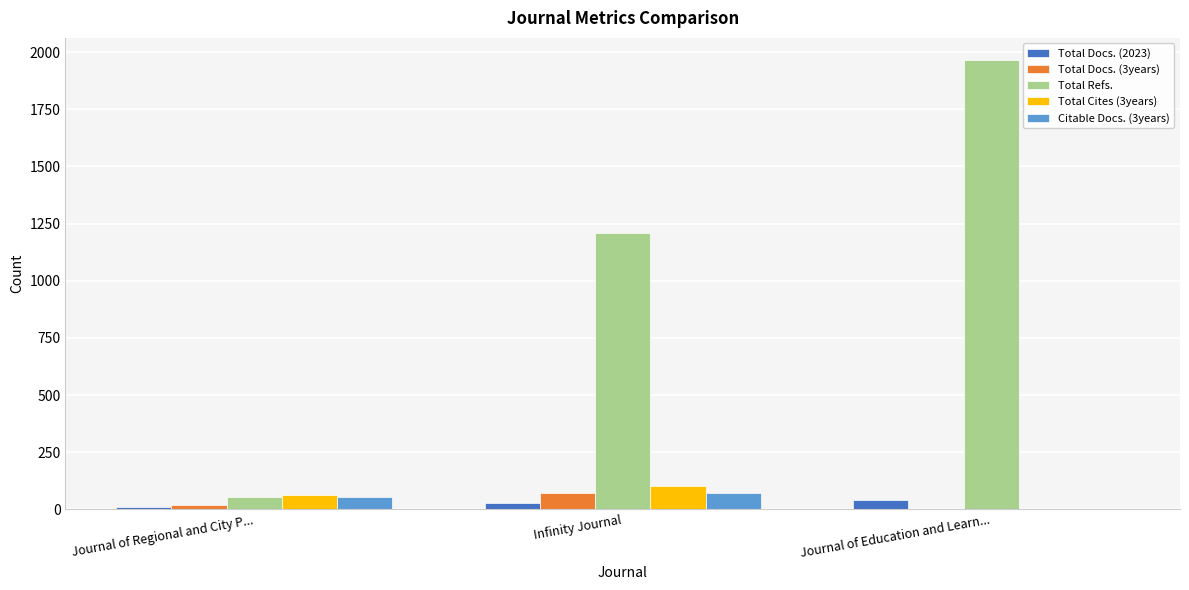

How many values in Total Cites (3years) are above zero?

2